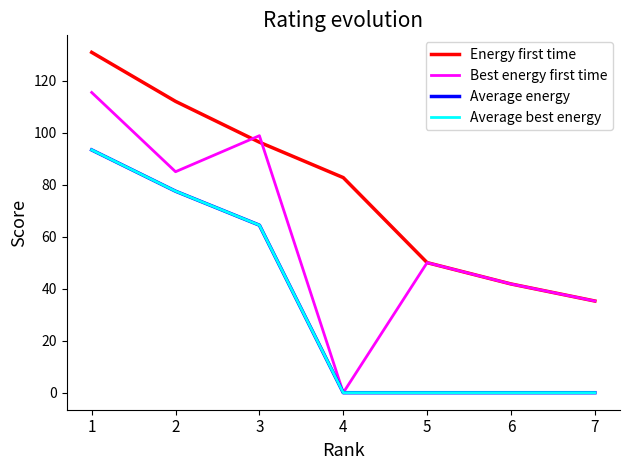

Is this an area chart (filled region under the line)?

No